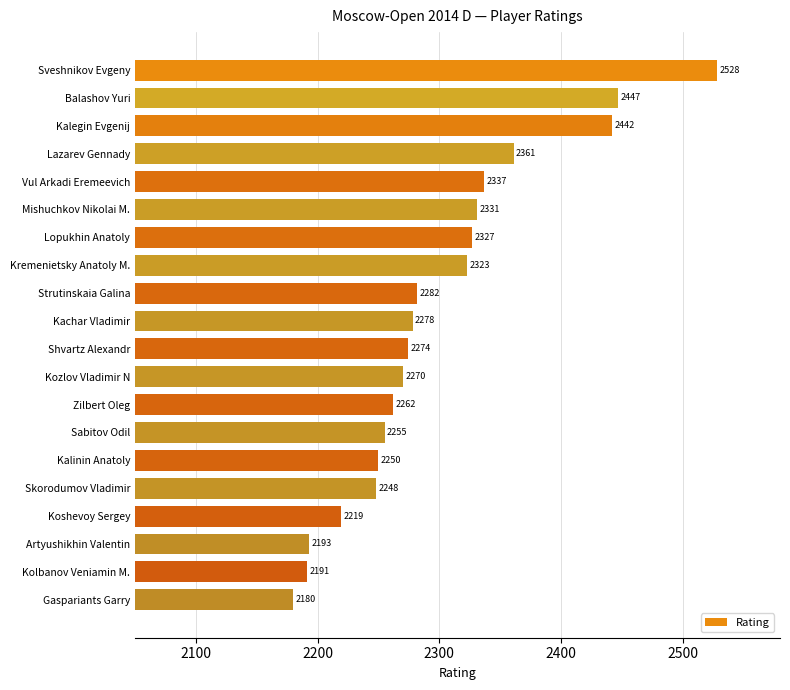

What is the value of the 3rd bar from the top?

2442